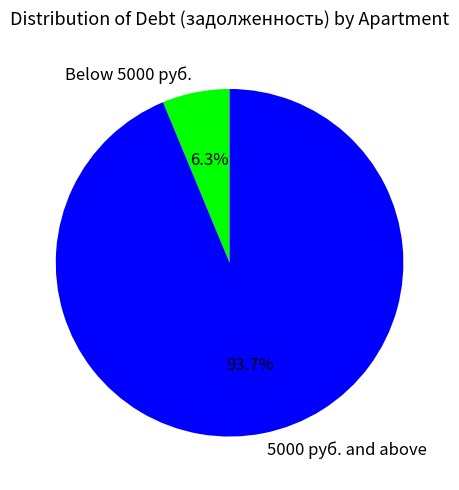

Rank the categories by value from highest to lowest.

5000 руб. and above, Below 5000 руб.